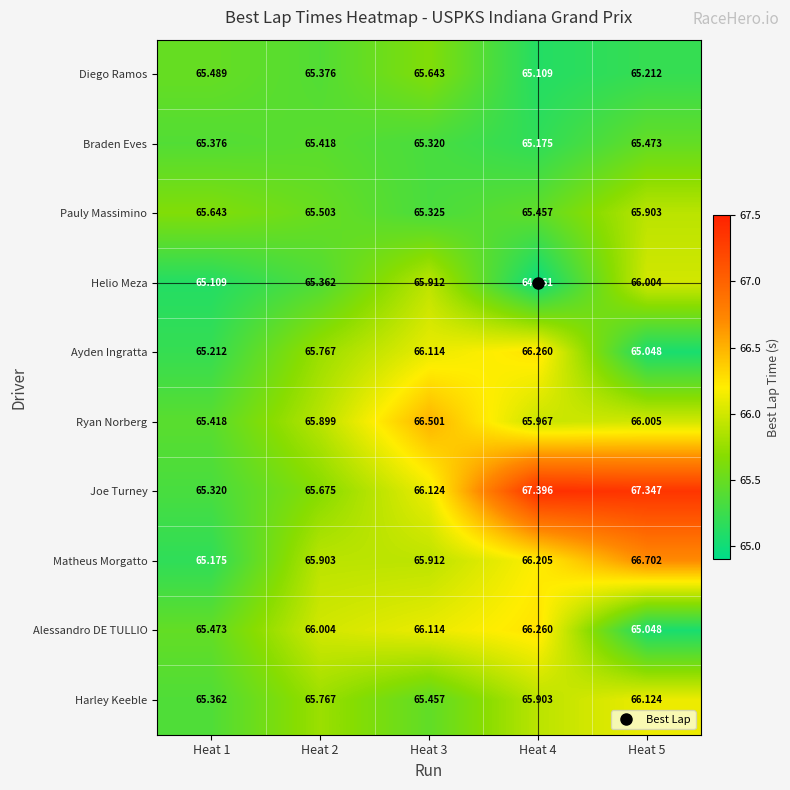

Which series has the widest spread of values?

Joe Turney